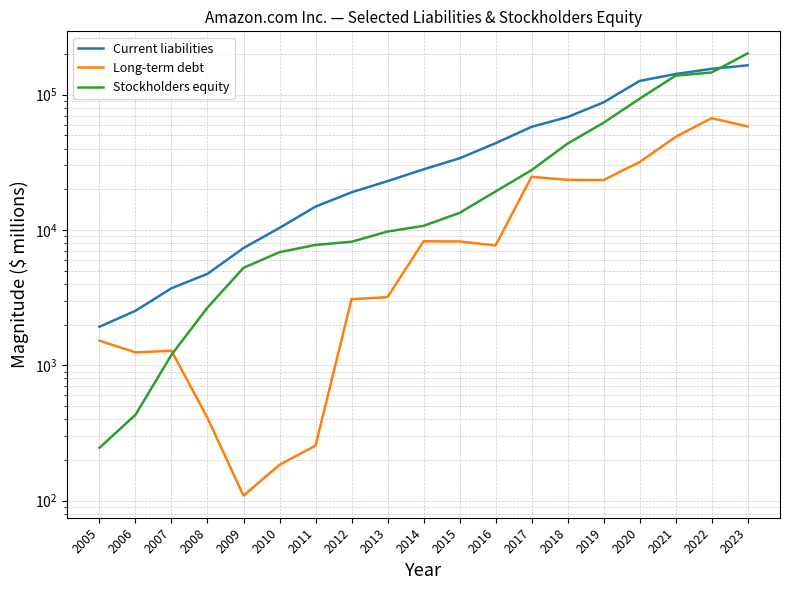

What is the sum of the Current liabilities values at 2015 and 2016?

77715